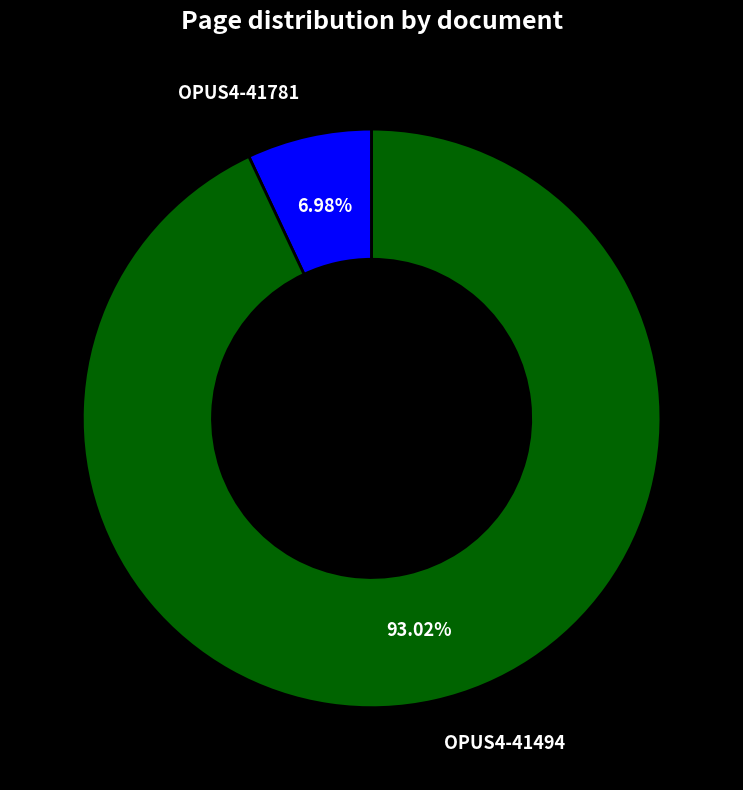

To the nearest percent, what is the average slice percentage?

50%